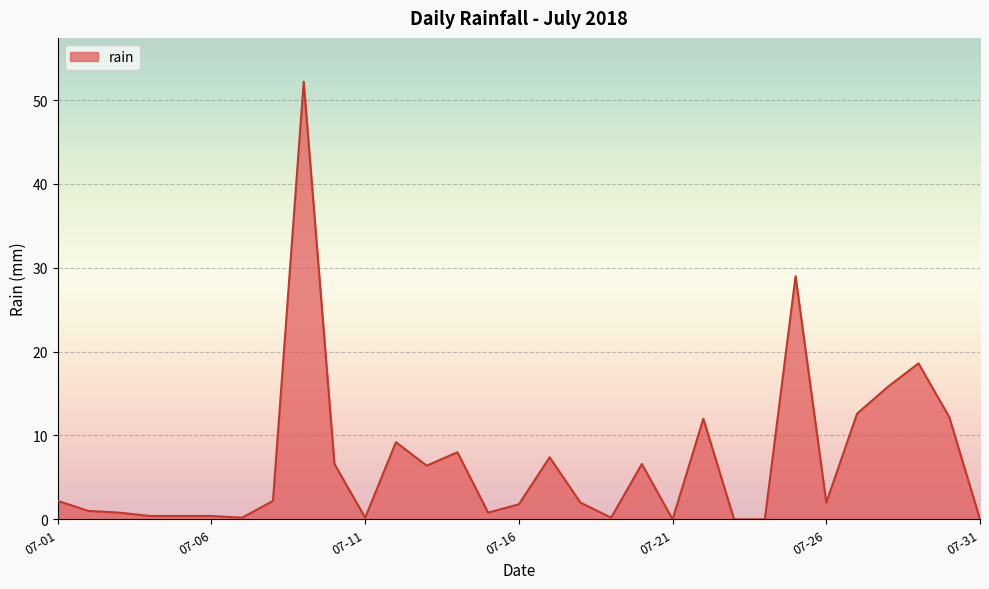

What is the difference between the maximum and minimum values?

52.2